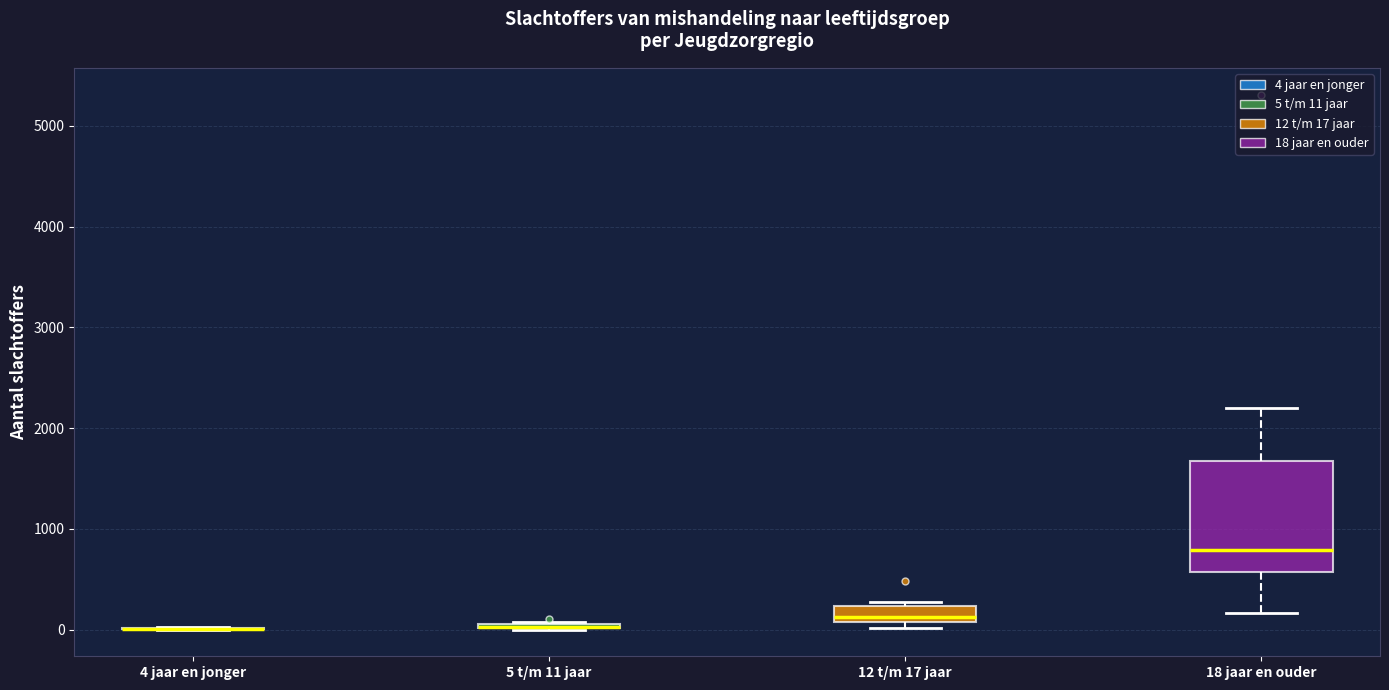

Where does the lower whisker of the box for 18 jaar en ouder end on the y-axis? The values are not printed on the chart, so give them approximately, as read against the axis.

200